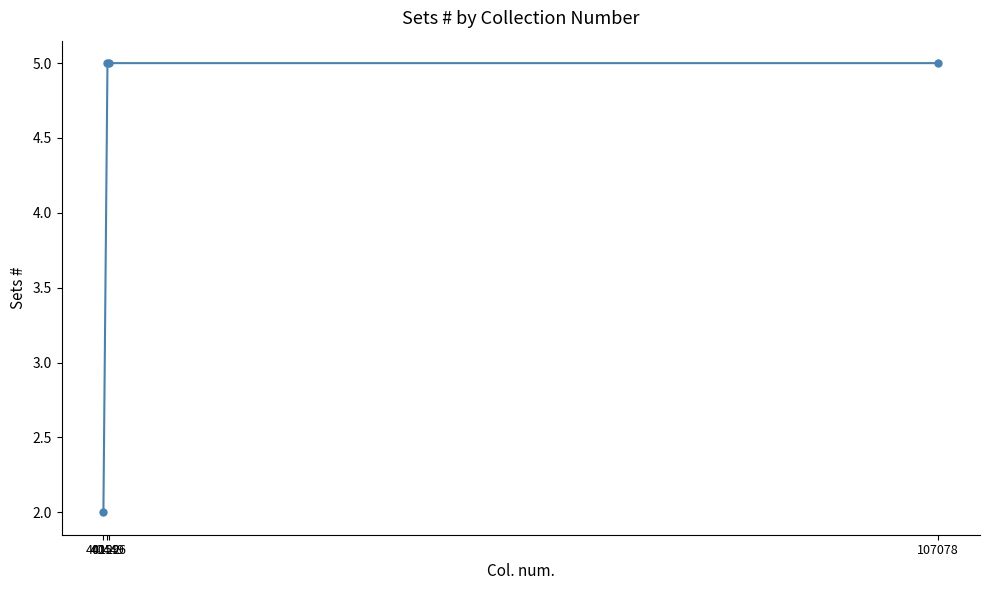

What is the approximate value at 40596?

5